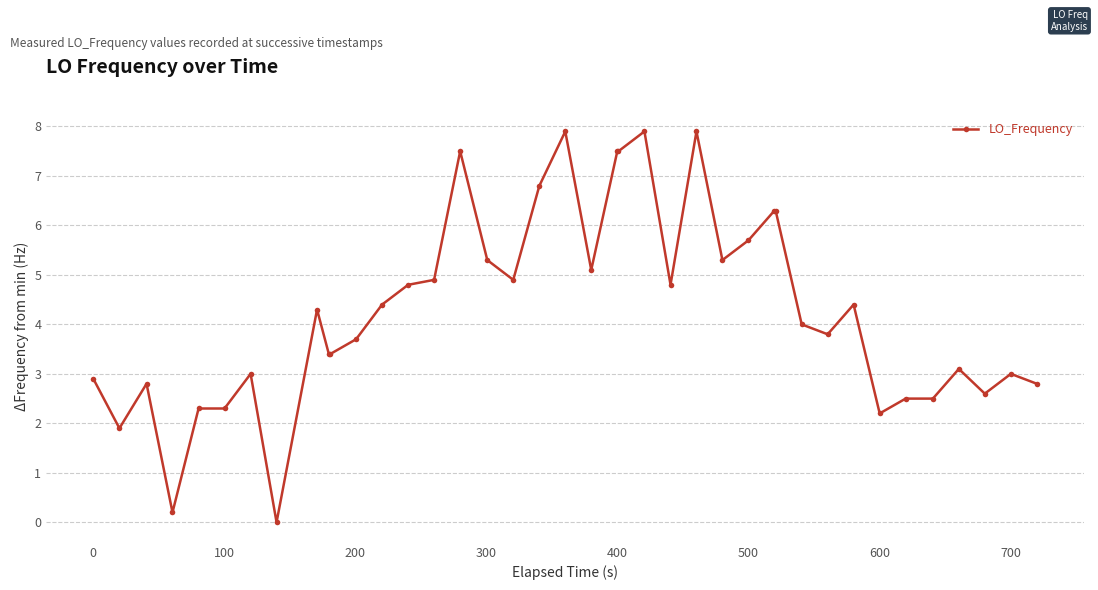

What is the sum of all values?

171.9